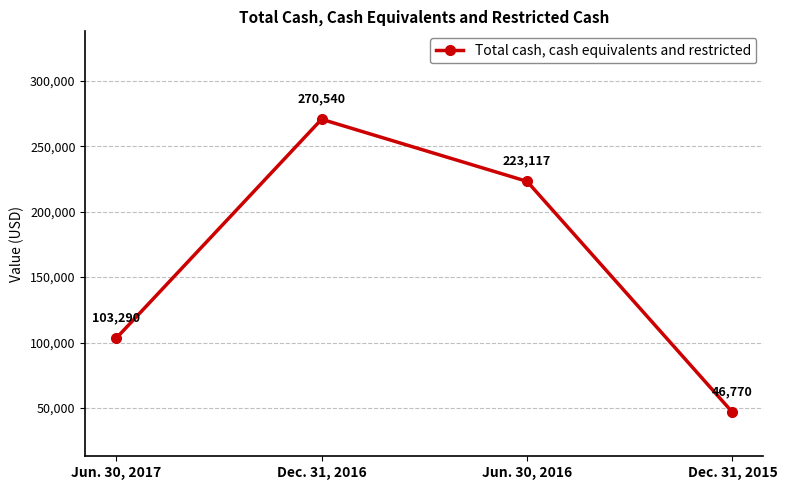

Is it true that the value at Jun. 30, 2017 is 171921?

False